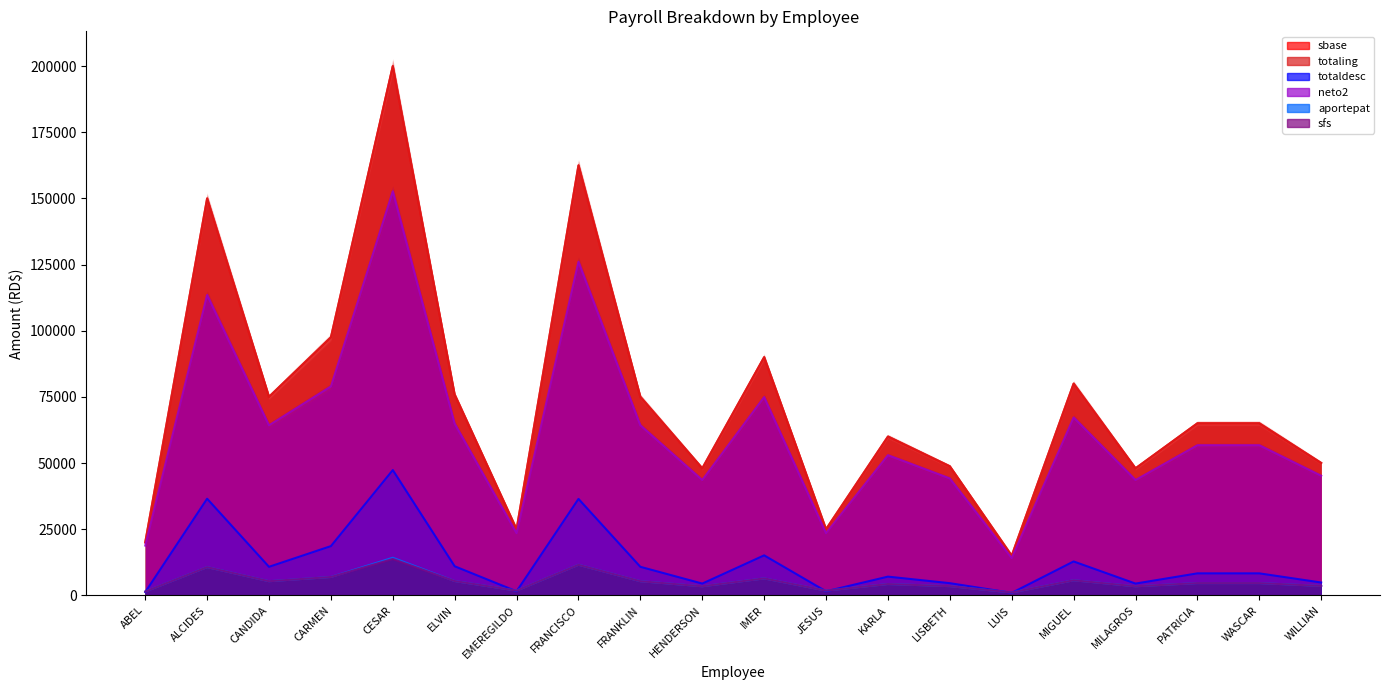

At EMEREGILDO, list the series in order from smallest to largest.

totaldesc, sfs, aportepat, neto2, sbase, totaling